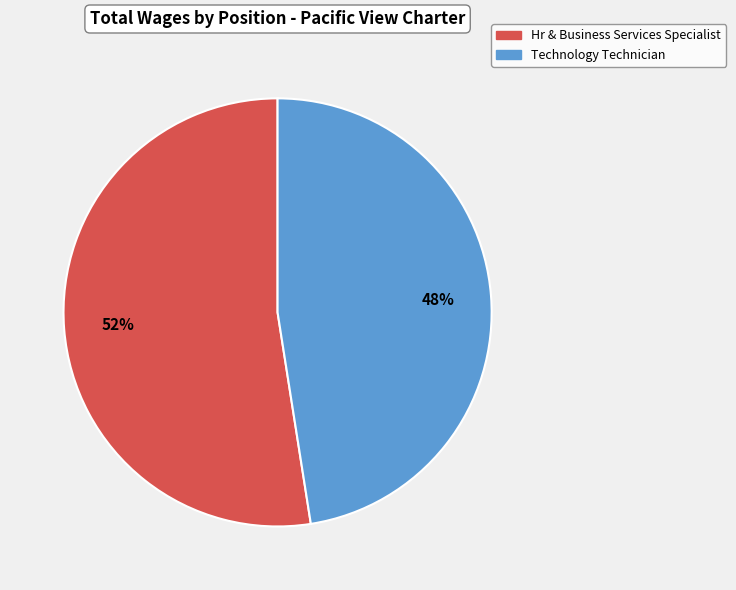

Which has a higher value, Technology Technician or Hr & Business Services Specialist?

Hr & Business Services Specialist